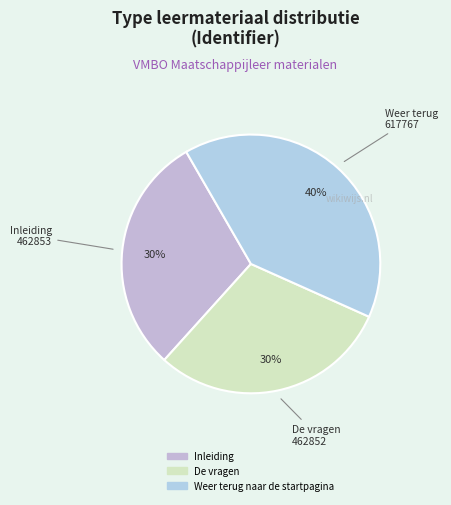

True or false: Weer terug naar de startpagina accounts for 51% of the total.

False